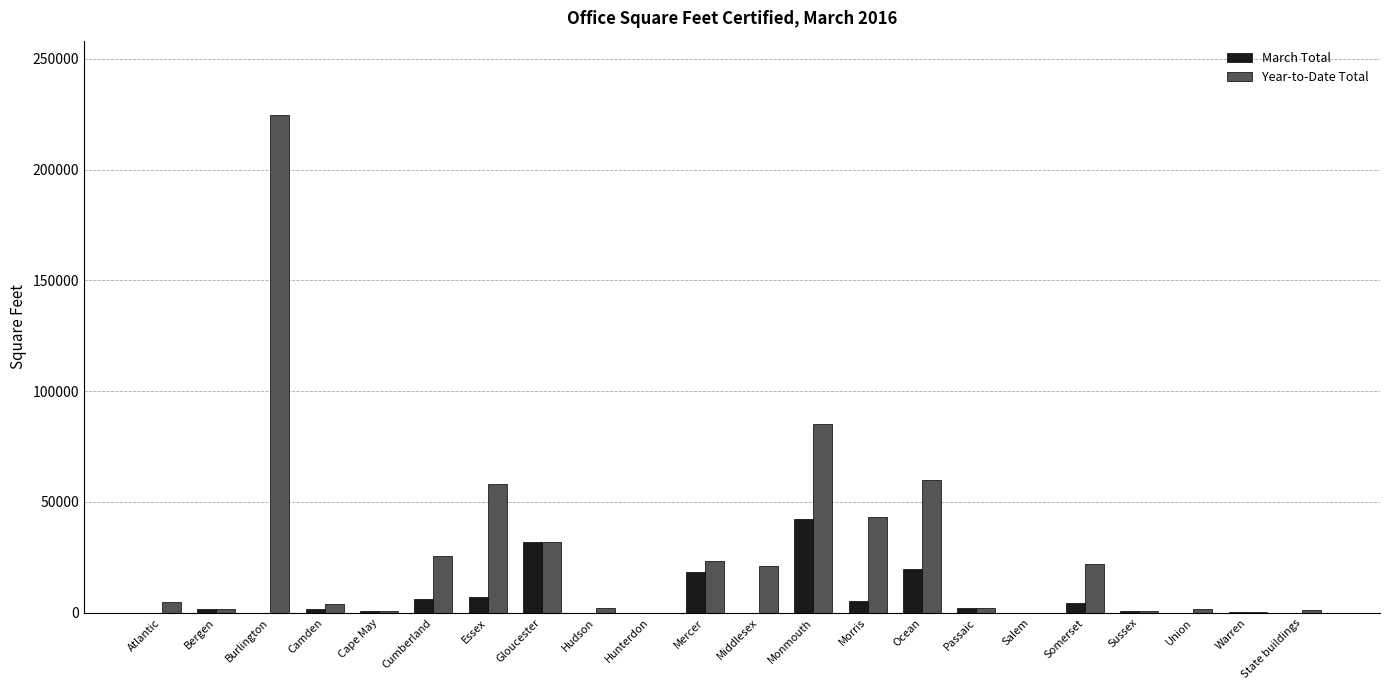

Count the number of data series in this chart.

2